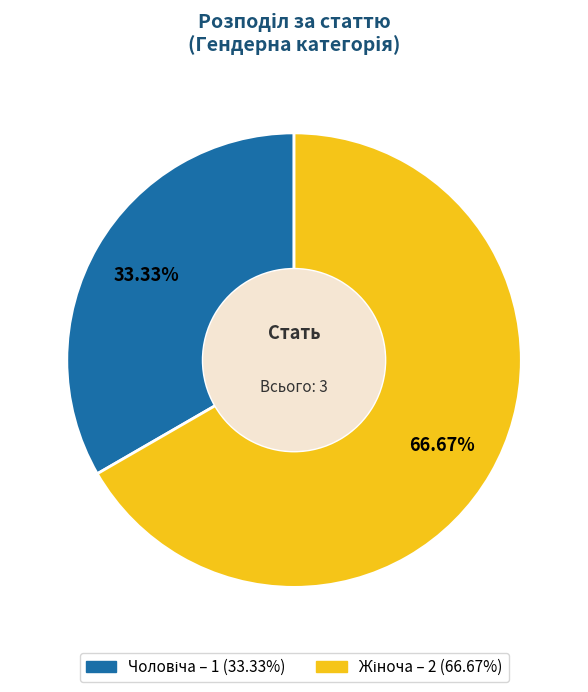

Count the number of slices in the pie.

2